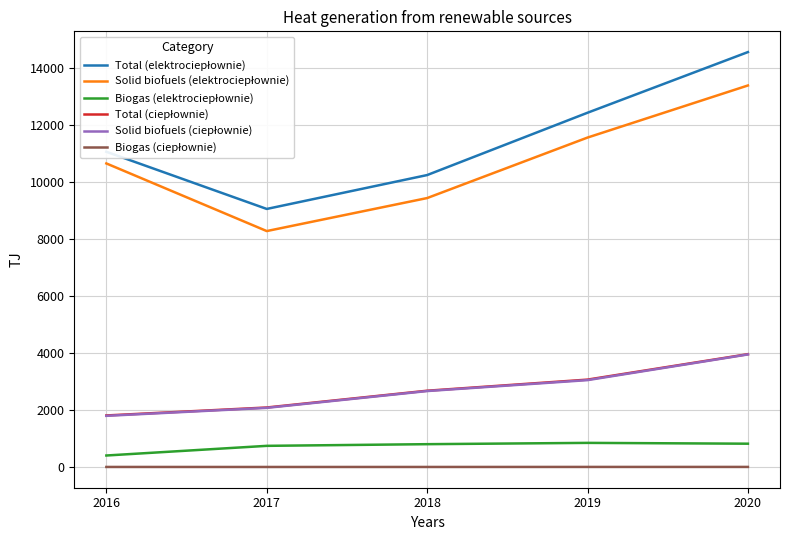

What is the greatest value displayed?

14543.7